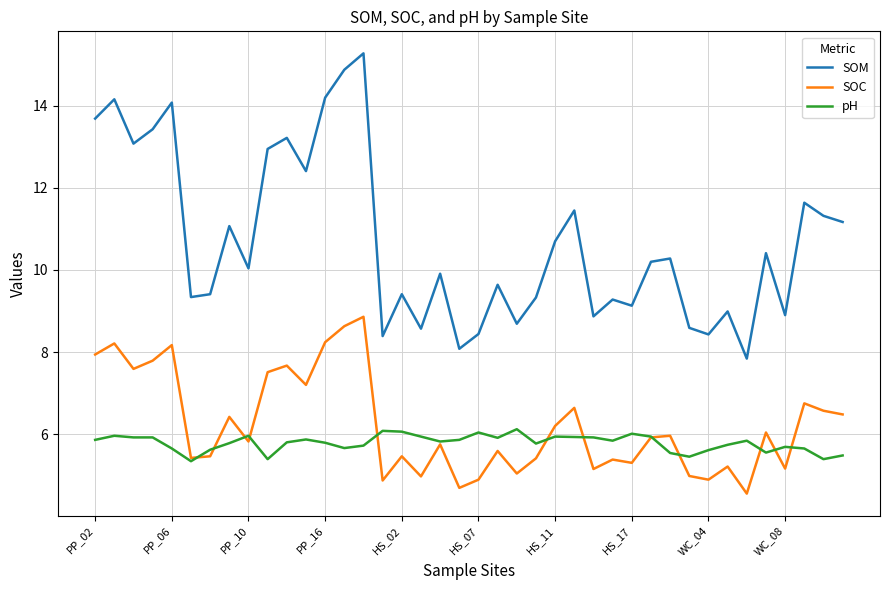

What is the minimum value for pH?

5.3